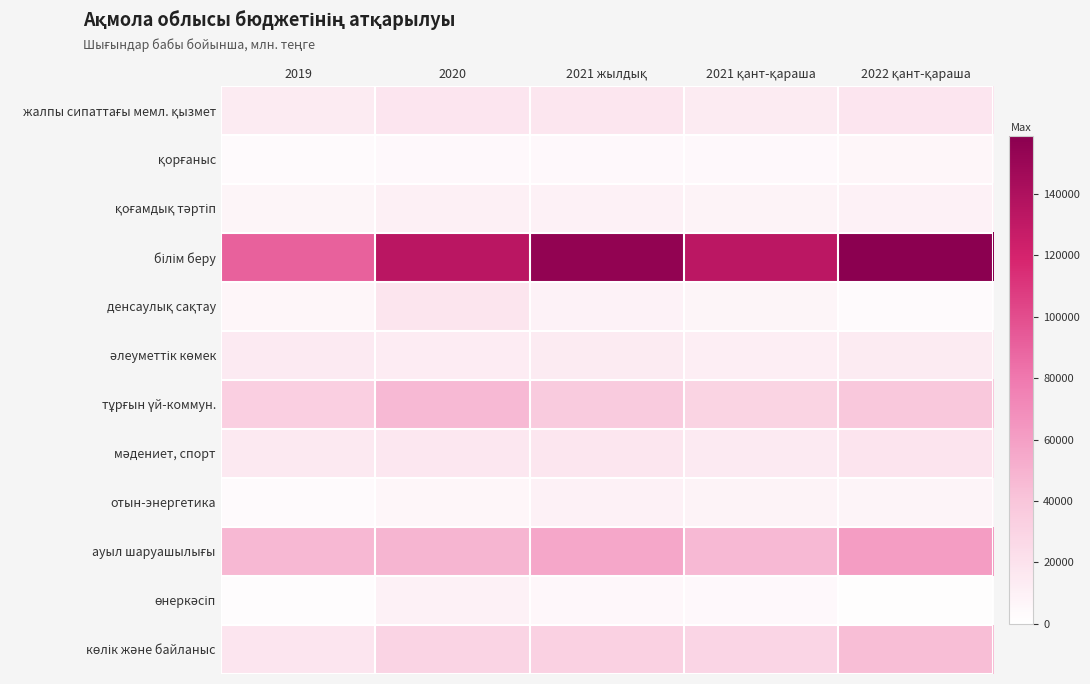

Which series has the largest range (max minus min)?

білім беру